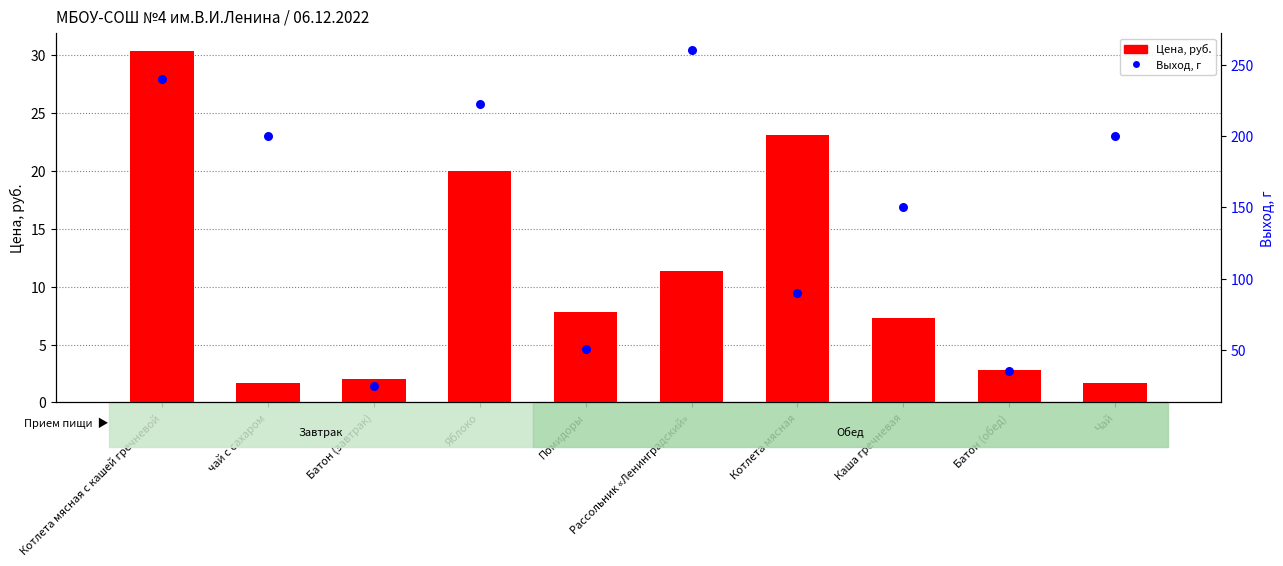

Which series has the largest Y range (max minus min)?

Выход, г